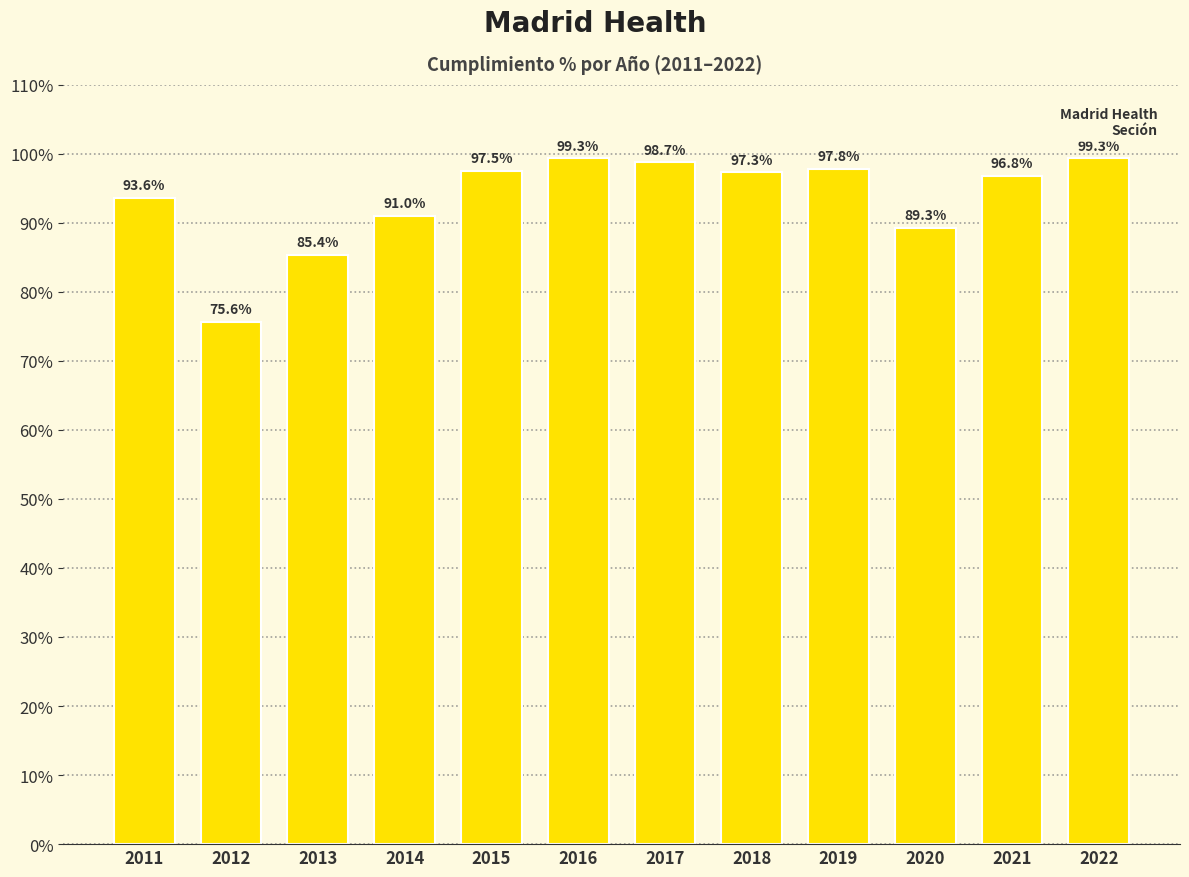

Approximately how many times larger is the value at 2022 compared to 2015?

1.0